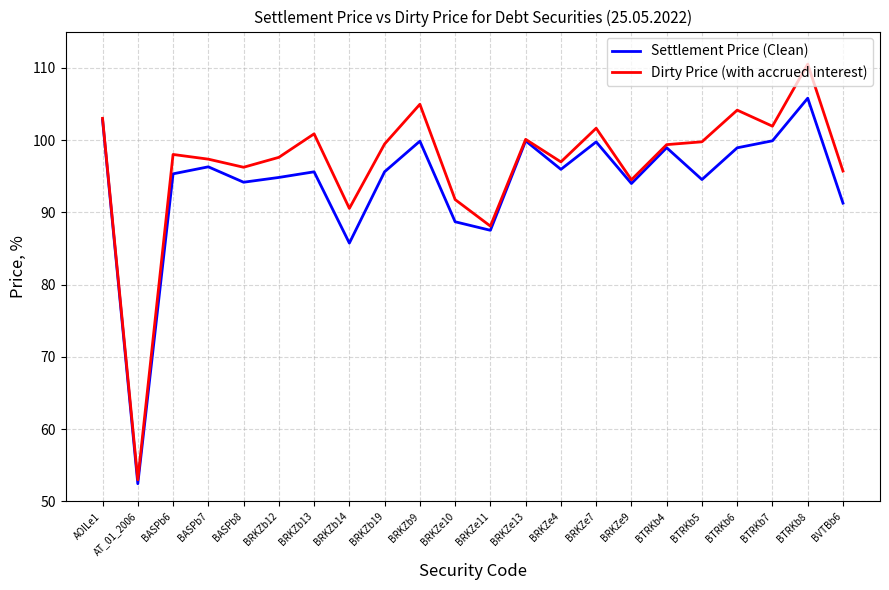

What is the minimum value for Dirty Price (with accrued interest)?

53.0